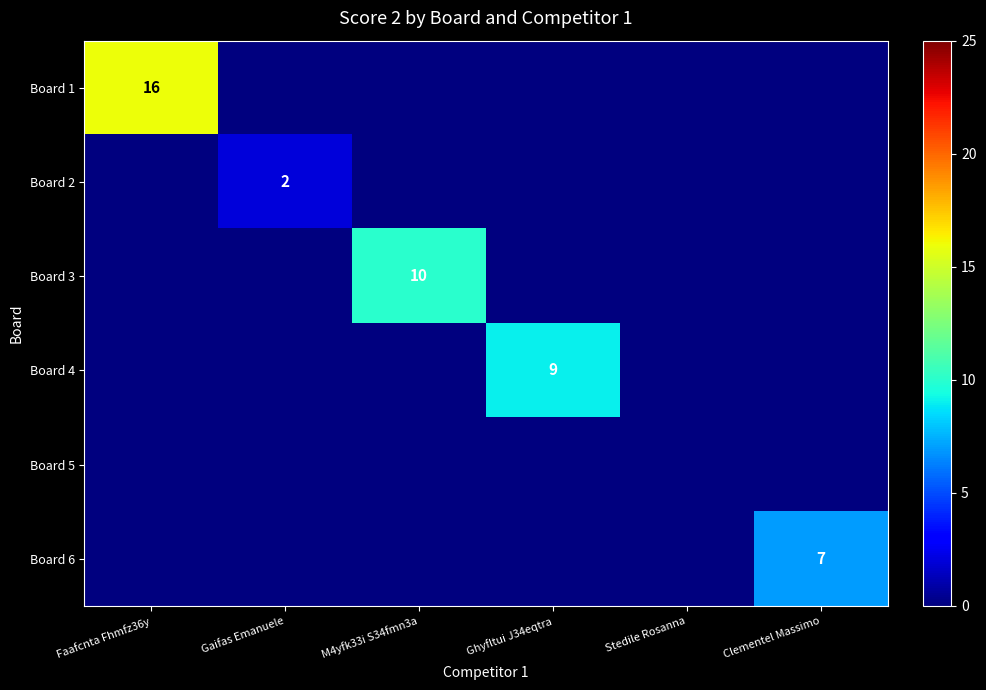

Is it true that Board 2 equals 3 at Gaifas Emanuele?

False